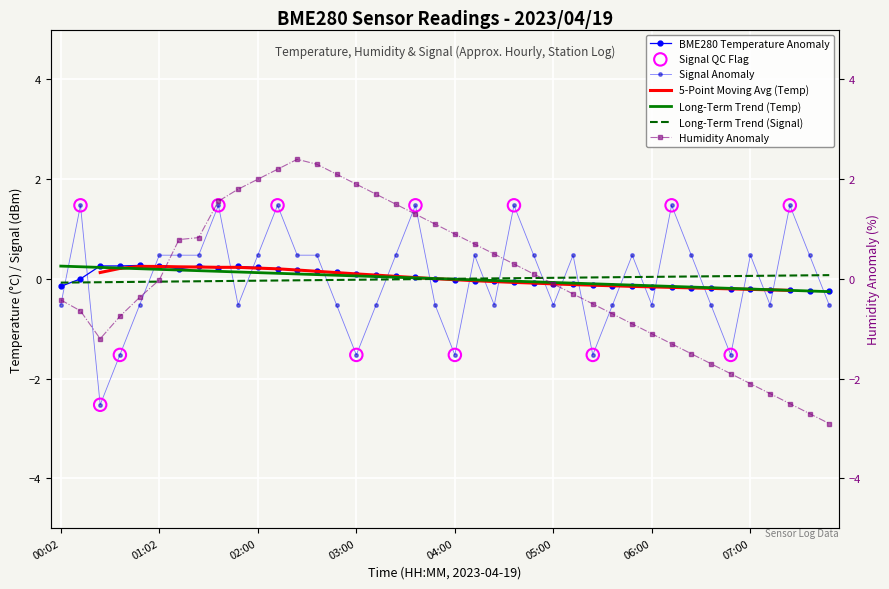

Which series contains the lowest Y value?

BME280_humidity